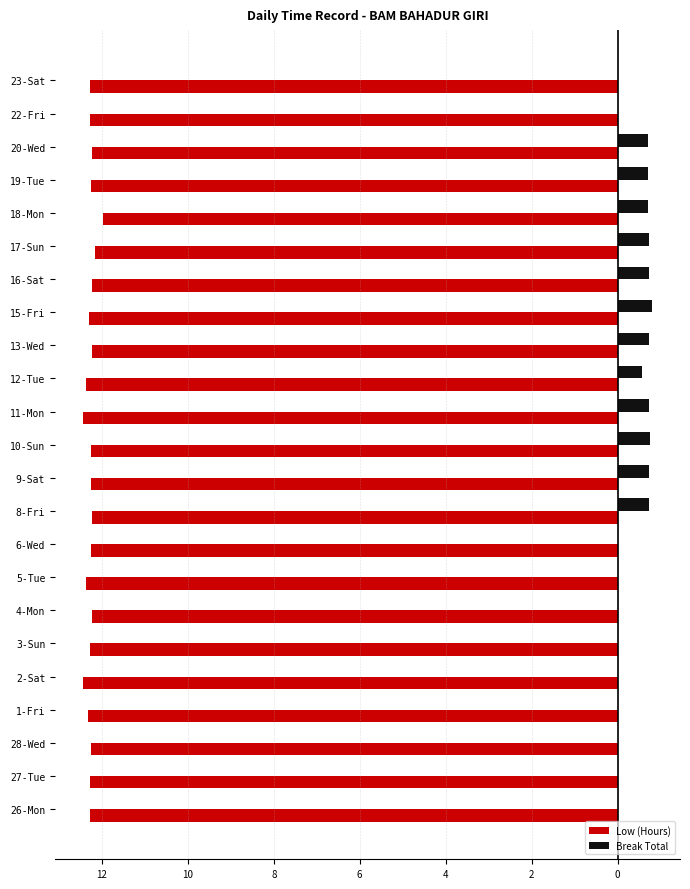

What is the label of the 10th bar from the right?

12-Tue